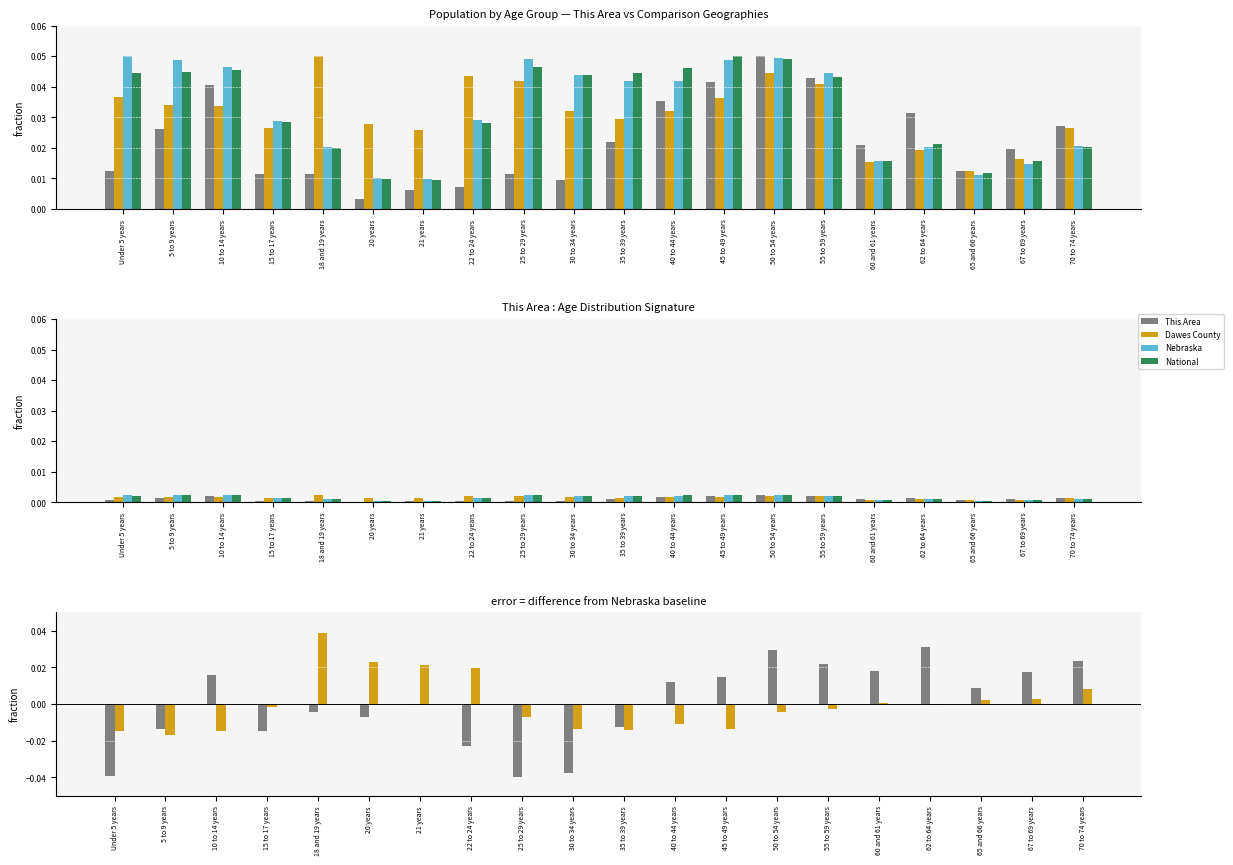

At which label does Dawes County first exceed 0?

18 and 19 years